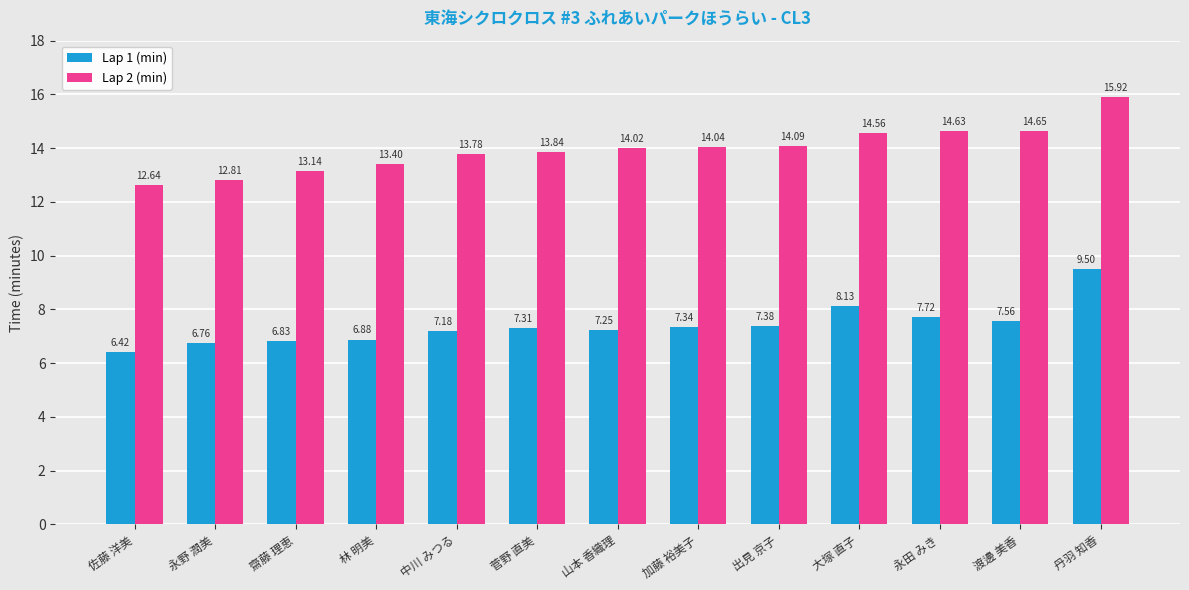

What is the approximate value of Lap 2 (min) at 加藤 裕美子?

14.0